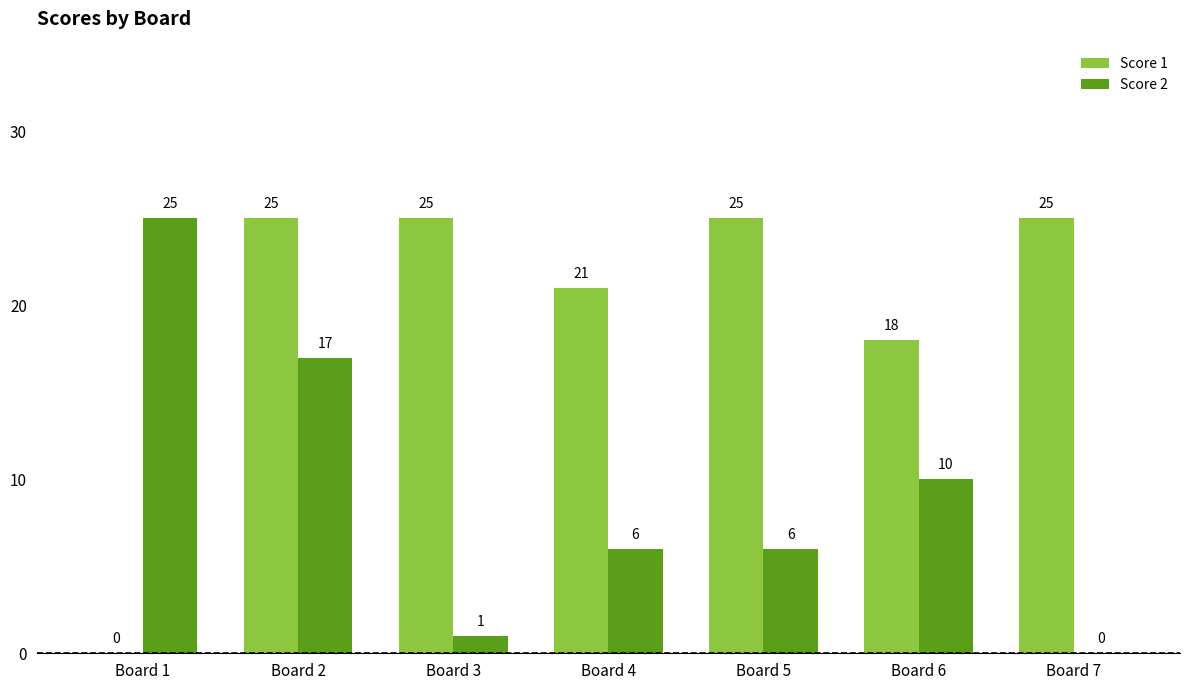

True or false: Score 2 has a value of 10 at Board 4.

False